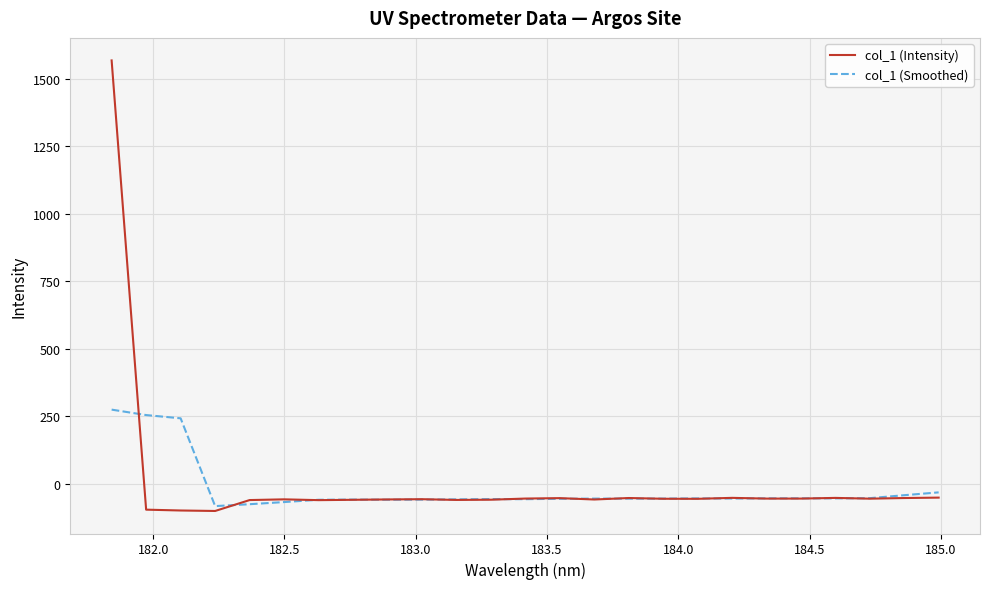

What is the highest value of the col_1 (Smoothed) series?

274.7